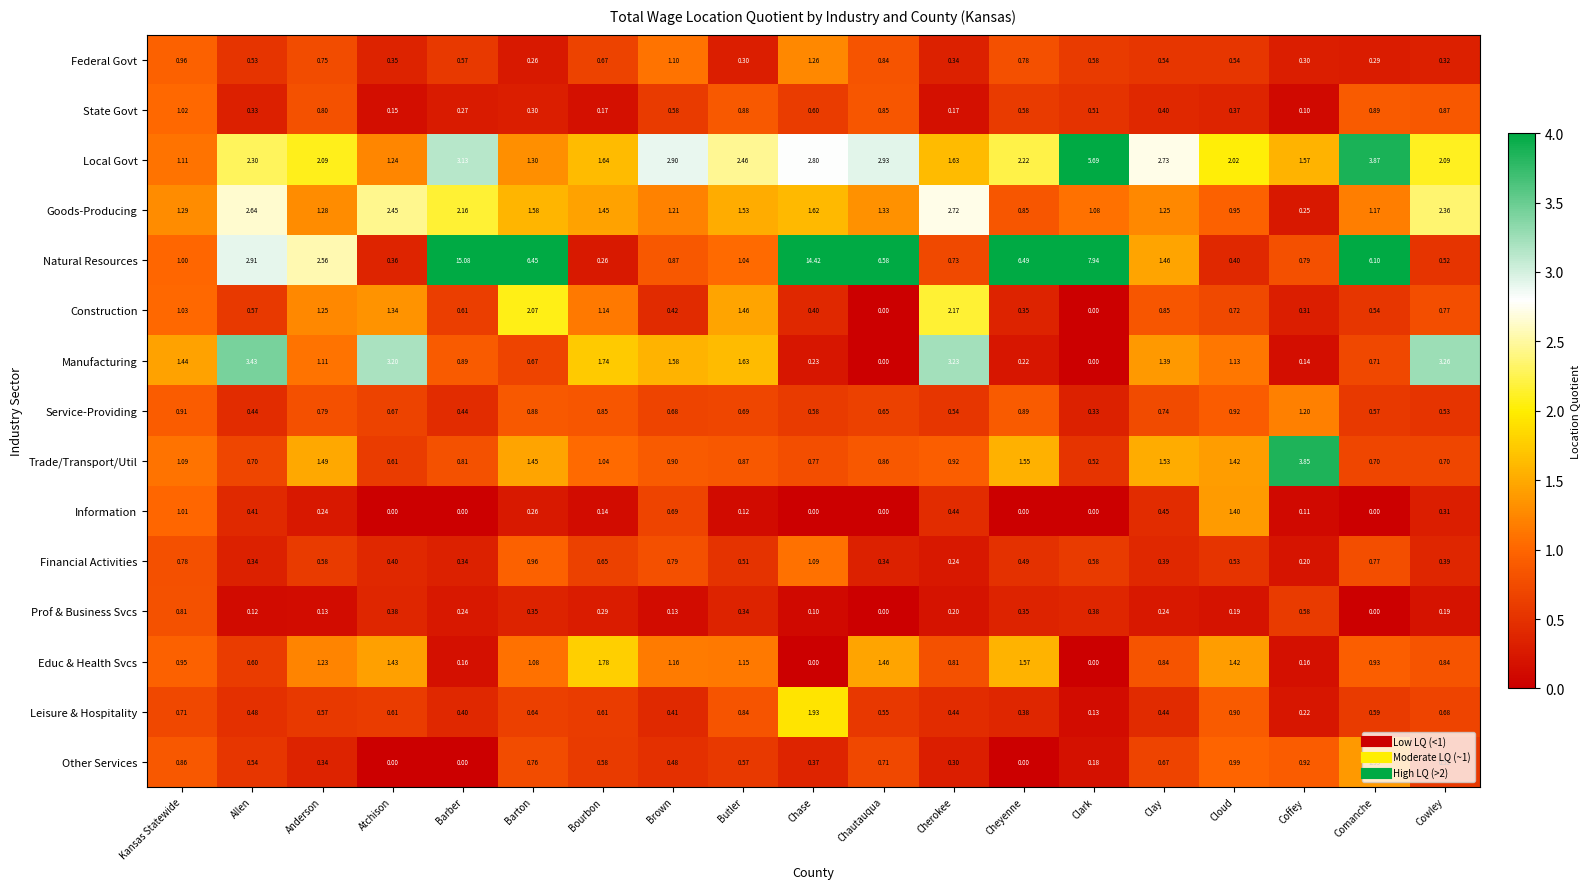

Which series has the widest spread of values?

Natural Resources